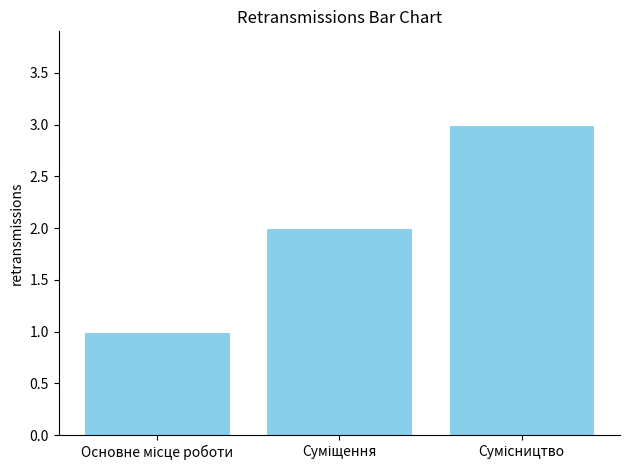

What is the sum of all values?

6